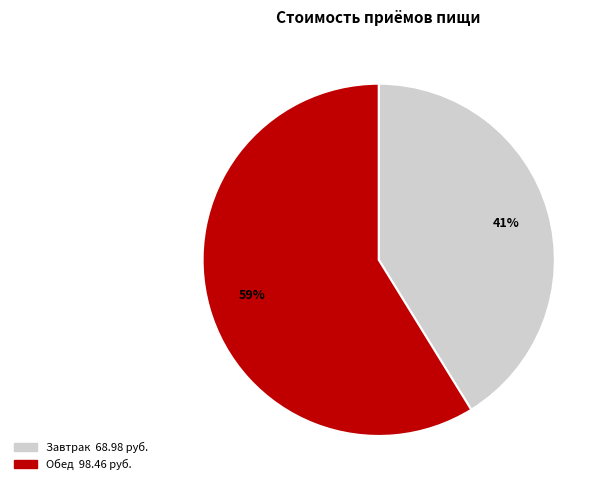

How many slices are in this pie chart?

2